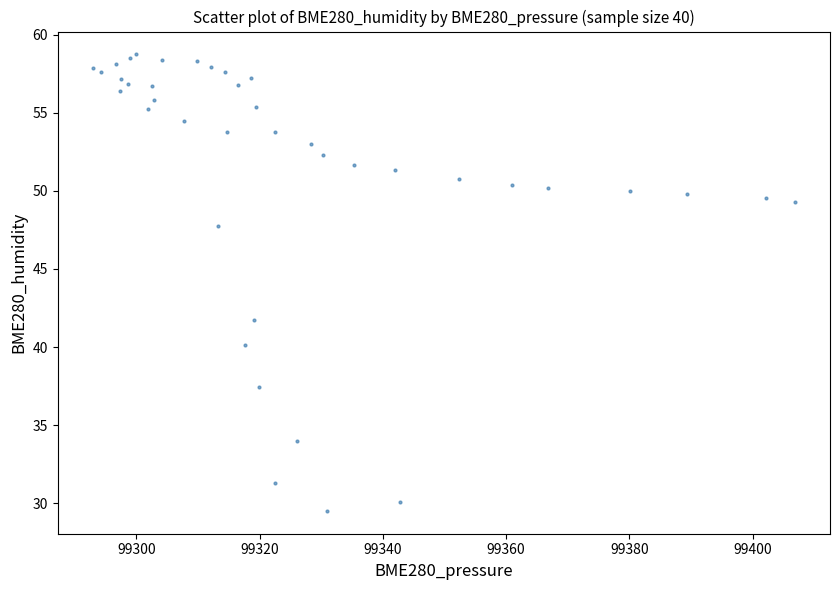

What Y value in the scatter plot is closest to 44?

41.7